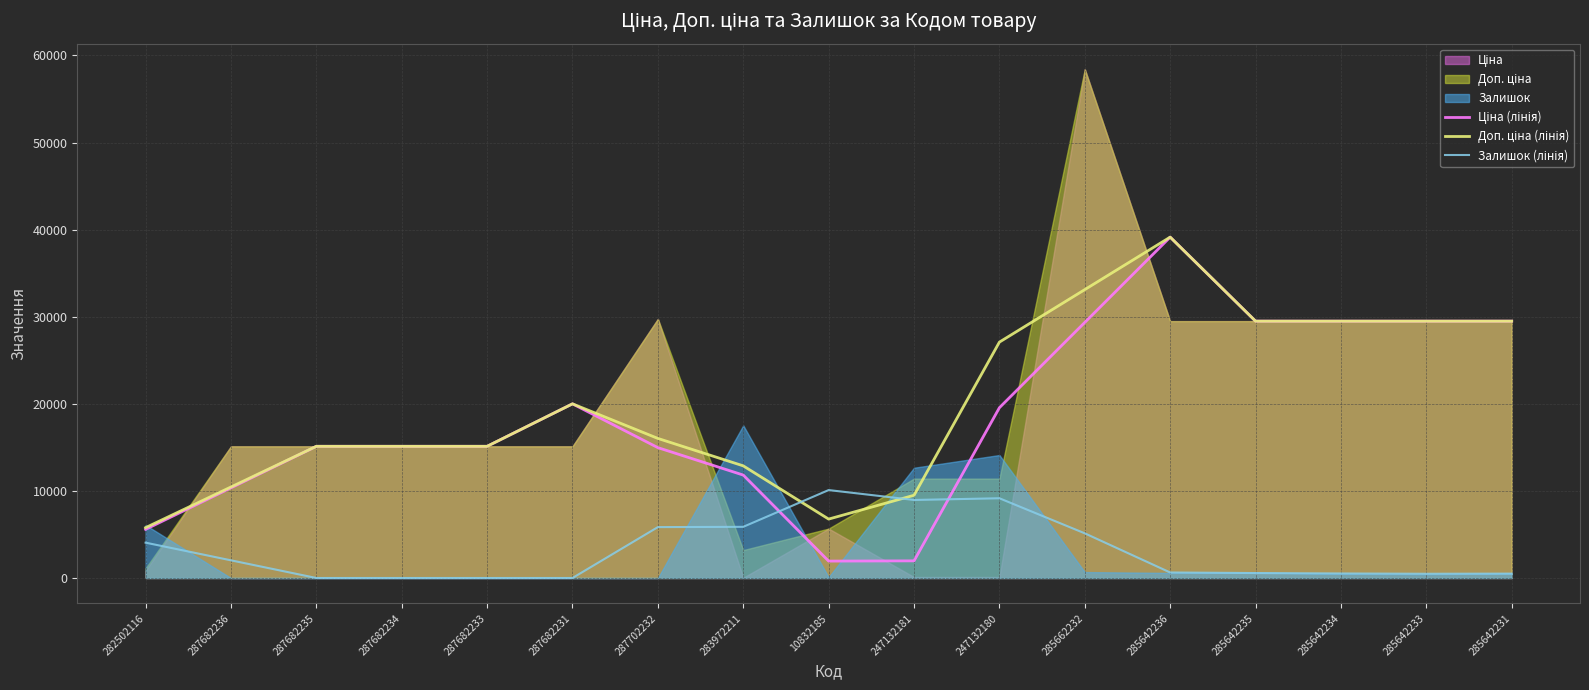

How many positive values does the Залишок (лінія) series have?

13